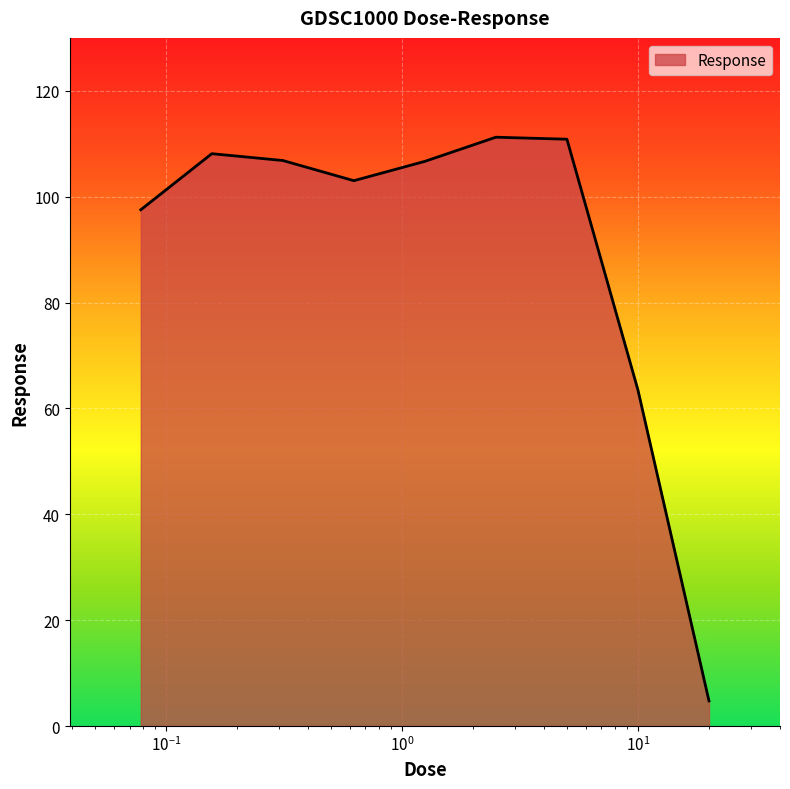

What is the difference between the maximum and minimum values?

106.5